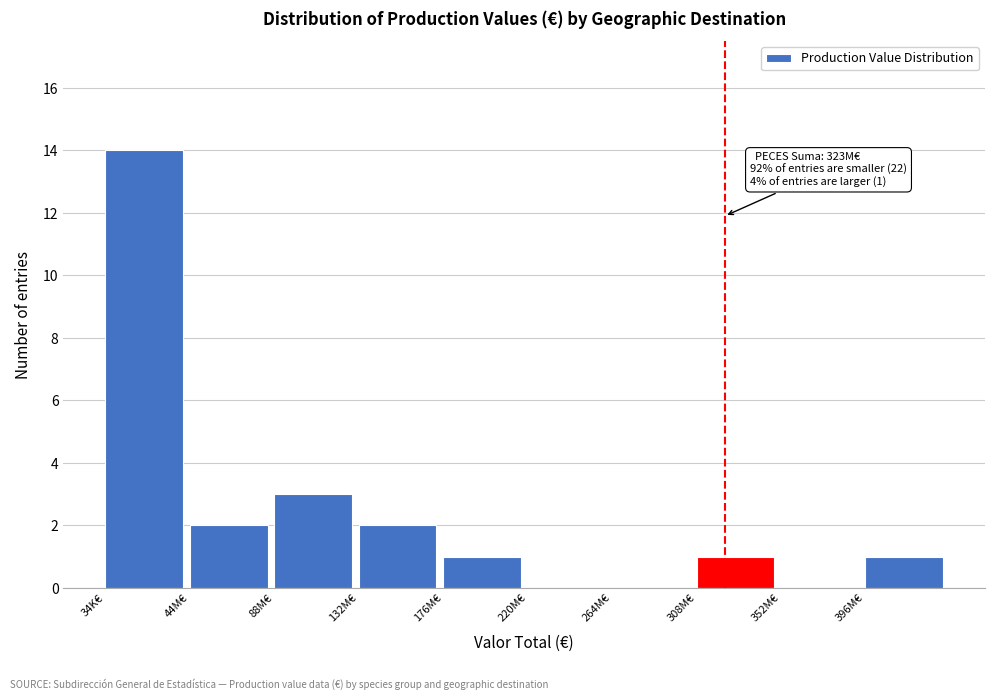

Reading left to right, what are all the values shown in this chart?

34K€=14	44M€=2	88M€=3	132M€=2	176M€=1	220M€=0	264M€=0	308M€=1	352M€=0	396M€=1